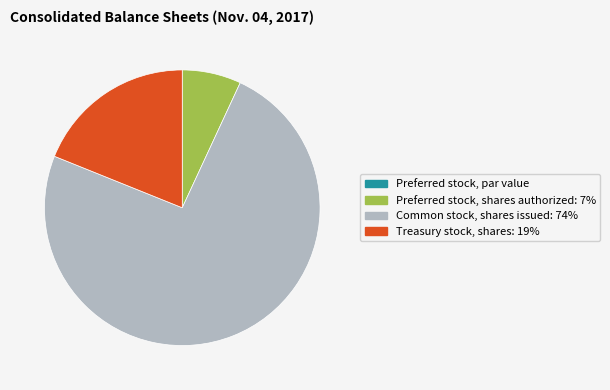

The Preferred stock, shares authorized slice represents 7% of the pie. True or false?

True